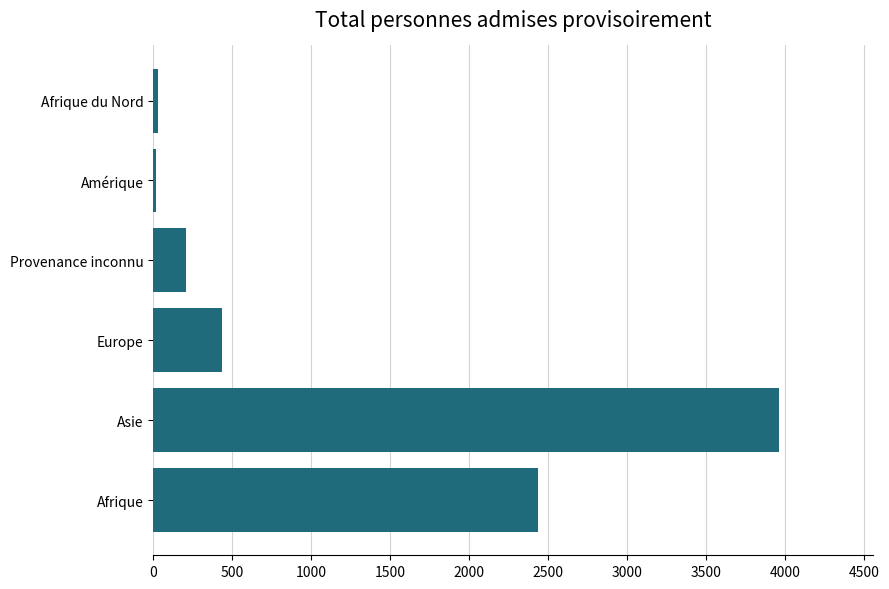

What is the maximum value shown in the chart?

3959